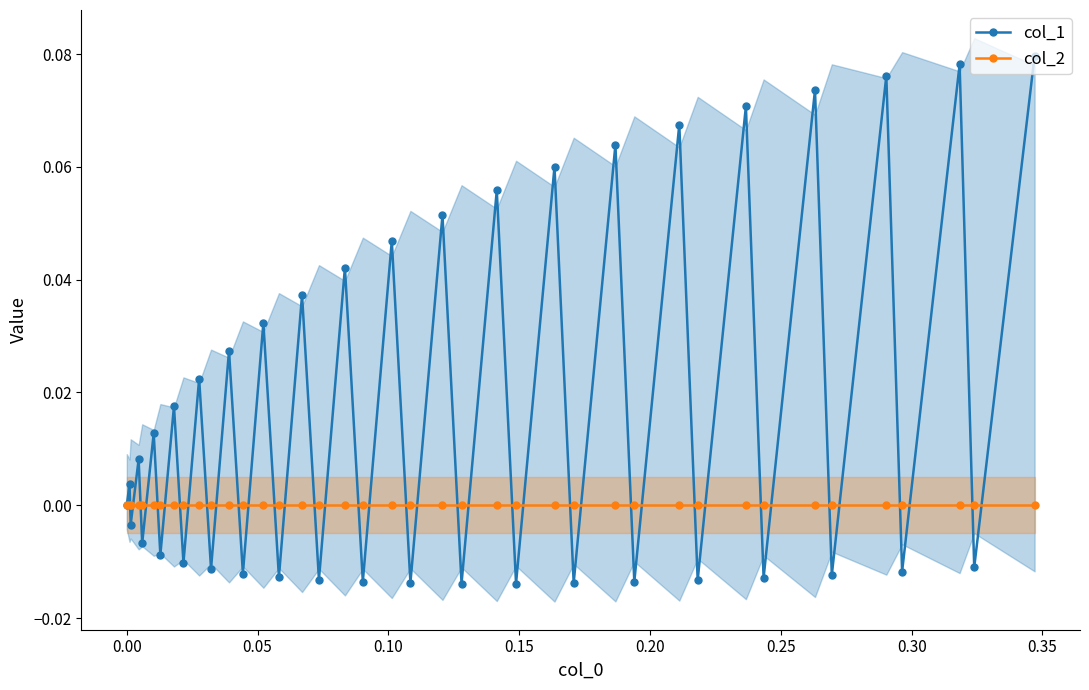

Reading right to left, list all the values displayed in this chart.

col_1: 0.1	-0.0	0.1	-0.0	0.1	-0.0	0.1	-0.0	0.1	-0.0	0.1	-0.0	0.1	-0.0	0.1	-0.0	0.1	-0.0	0.1	-0.0	0.0	-0.0	0.0	-0.0	0.0	-0.0	0.0	-0.0	0.0	-0.0	0.0	-0.0	0.0	-0.0	0.0	-0.0	0.0	-0.0	0.0	0.0
col_2: 0.0	0.0	0.0	0.0	0.0	0.0	0.0	0.0	0.0	0.0	0.0	0.0	0.0	0.0	0.0	0.0	0.0	0.0	0.0	0.0	0.0	0.0	0.0	0.0	0.0	0.0	0.0	0.0	0.0	0.0	0.0	0.0	0.0	0.0	0.0	0.0	0.0	0.0	0.0	0.0